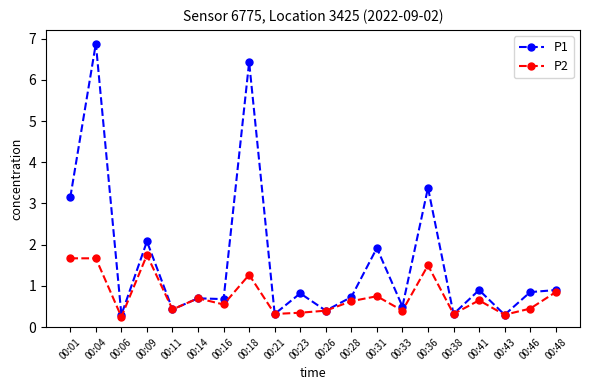

What is the greatest value displayed?

6.9